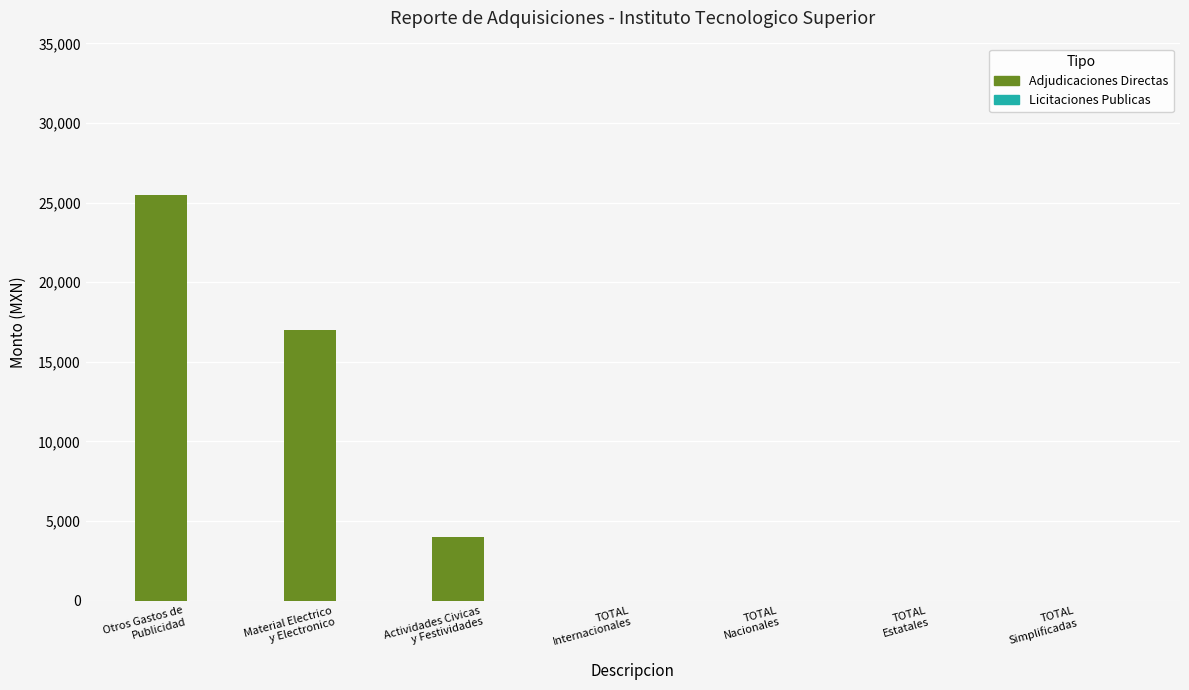

What is the sum of all values?

46500